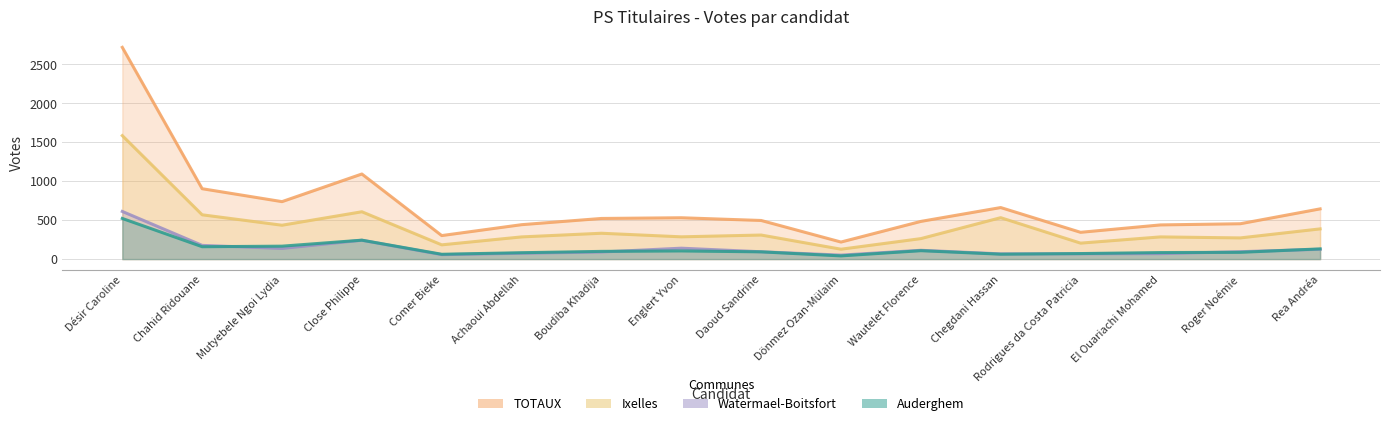

Which series has the largest total across all categories?

TOTAUX